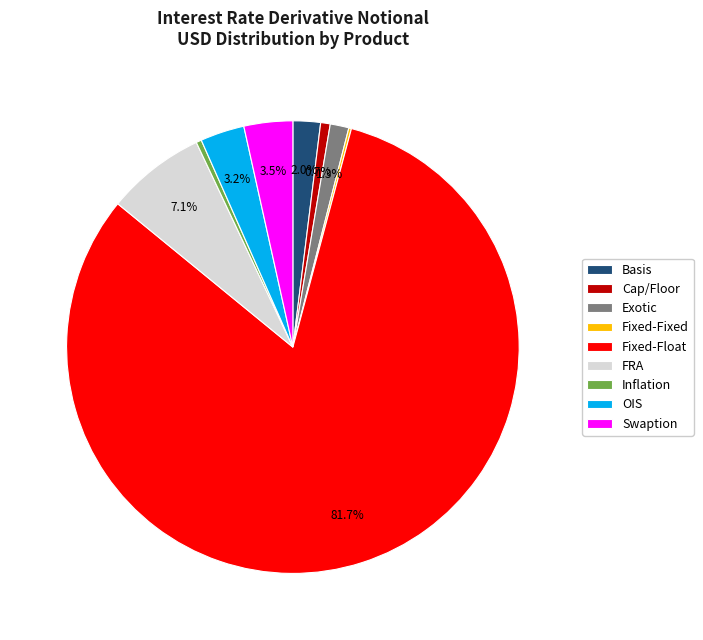

Does Fixed-Float account for over 50% of the chart?

Yes